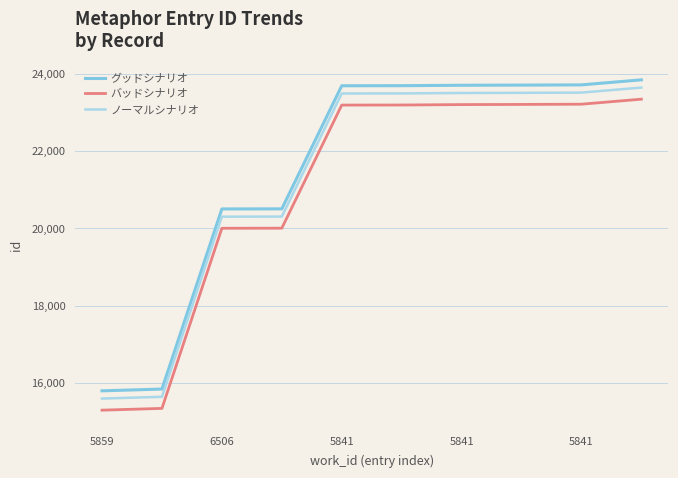

What is the smallest value displayed?

15293